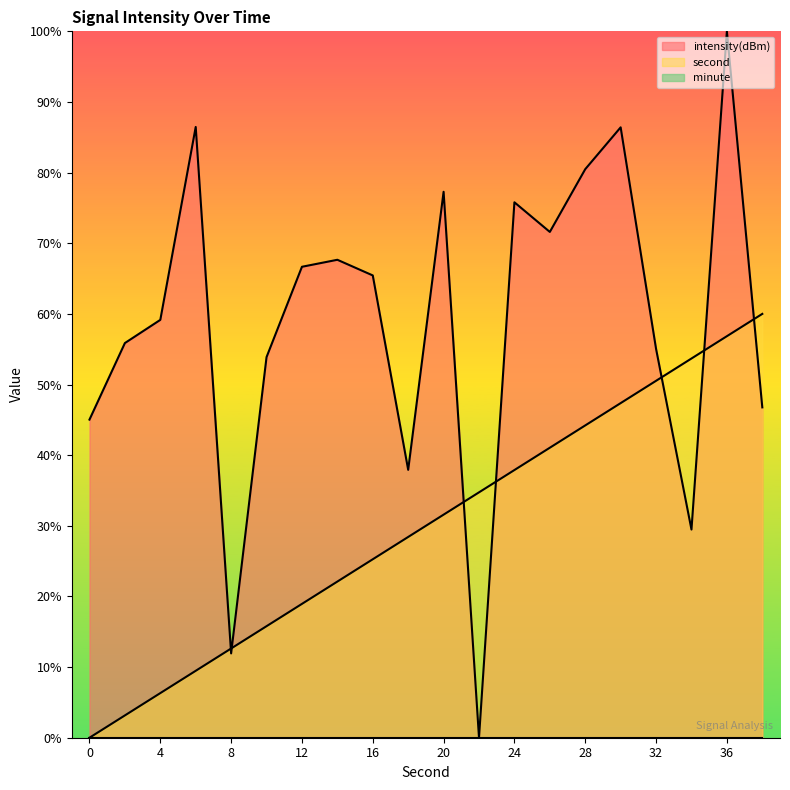

Which series has the largest range (max minus min)?

intensity(dBm)